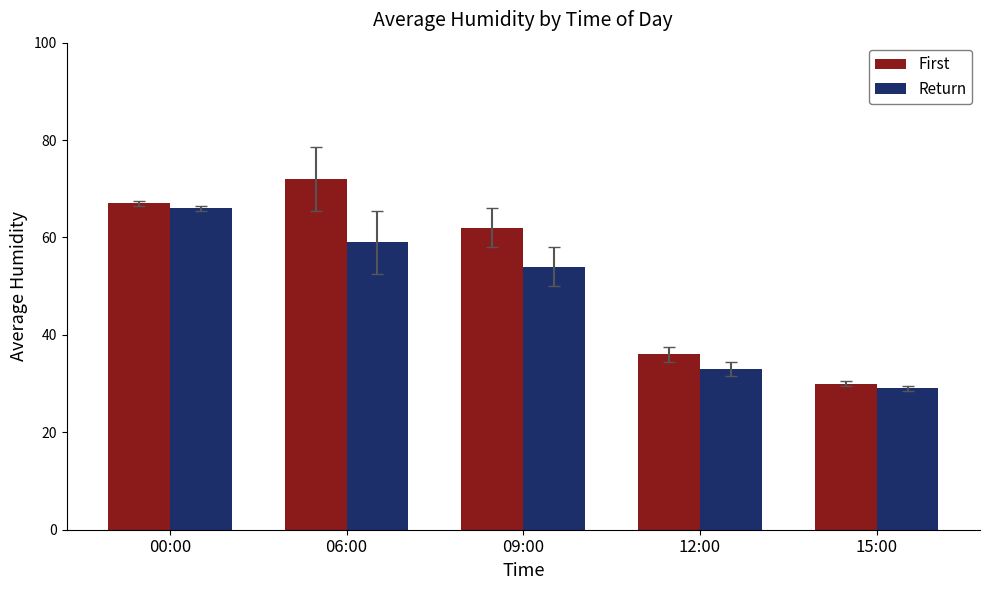

What is the sum of the First values at 06:00 and 12:00?

108